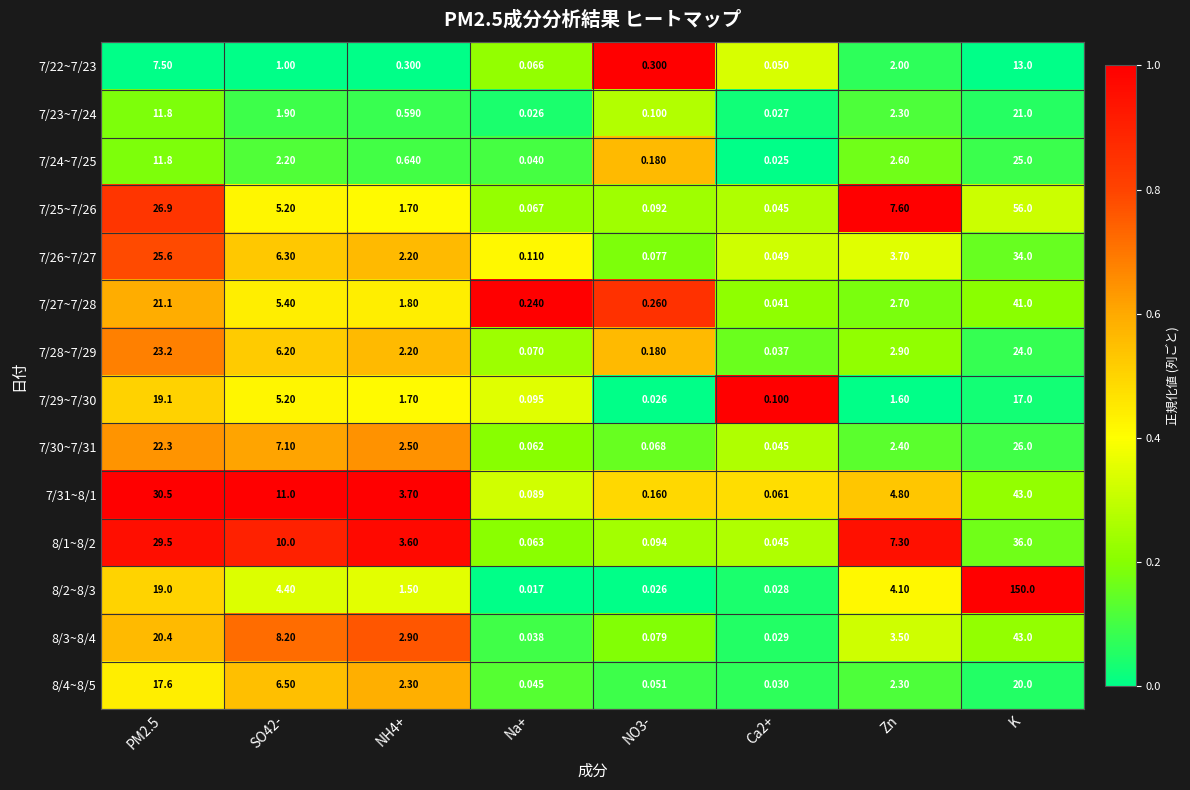

Which label corresponds to the largest value in the chart?

K